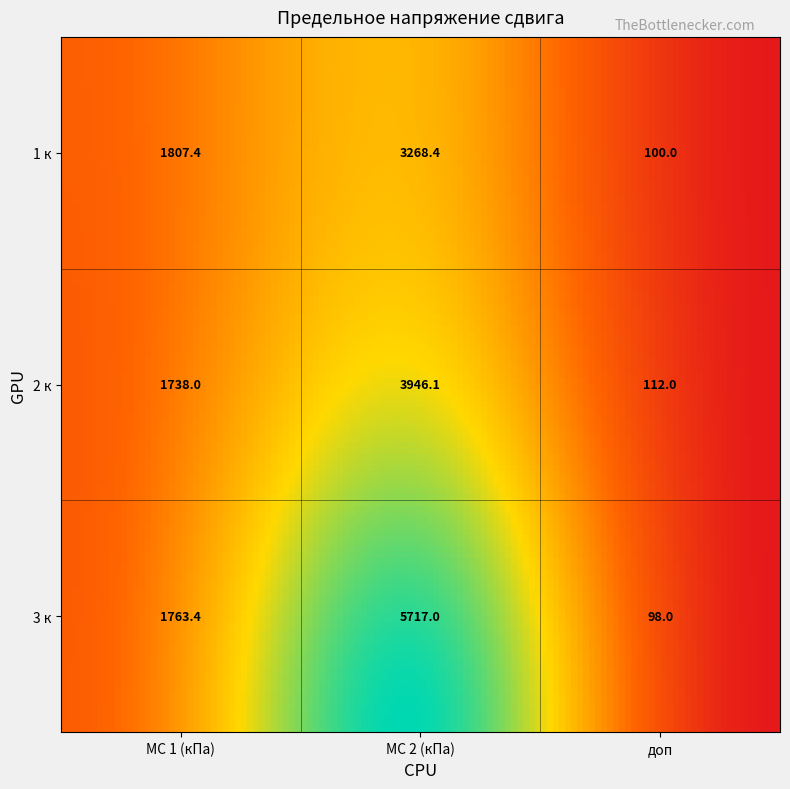

True or false: МС 3 has a value of 147.1 at 2.

False